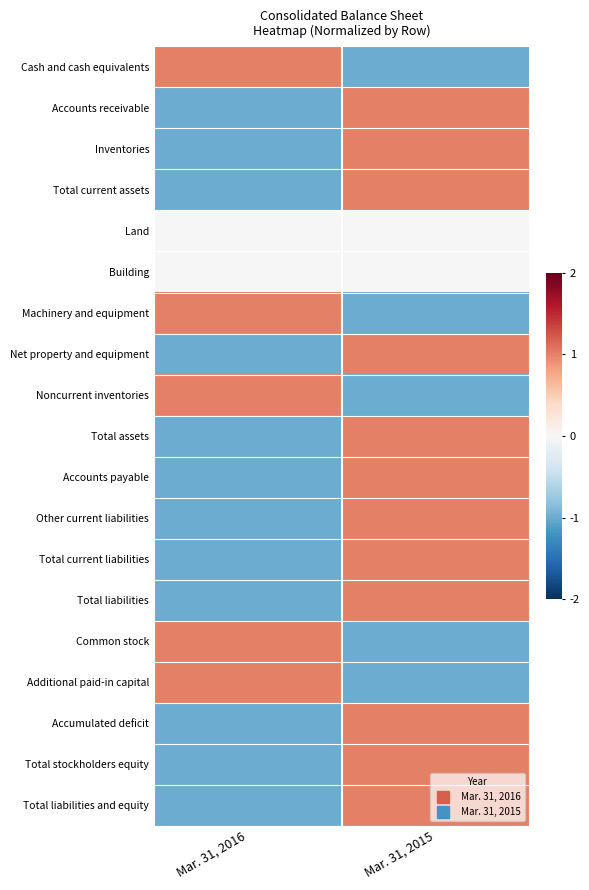

What is the total value across all series at Mar. 31, 2015?

7